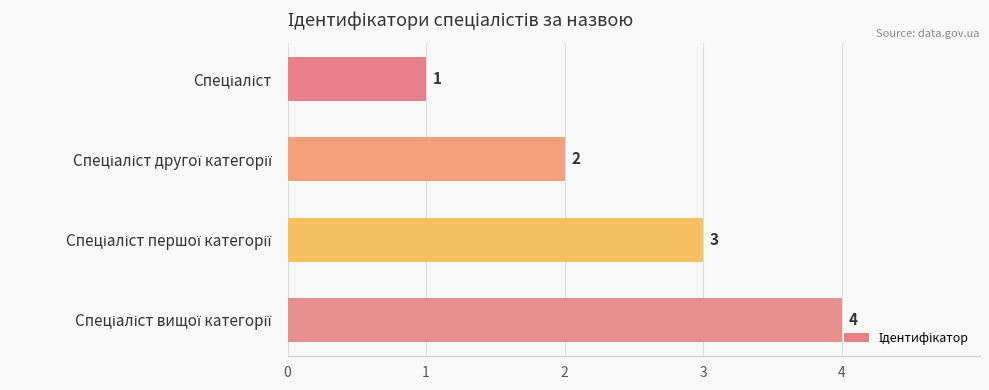

What is the difference between the maximum and minimum values?

3